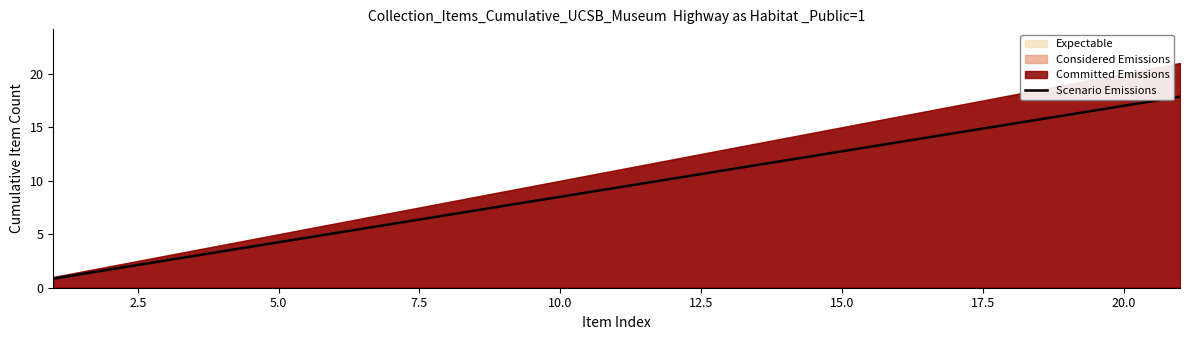

Is it true that Scenario Emissions equals 8.7 at 20.0?

False